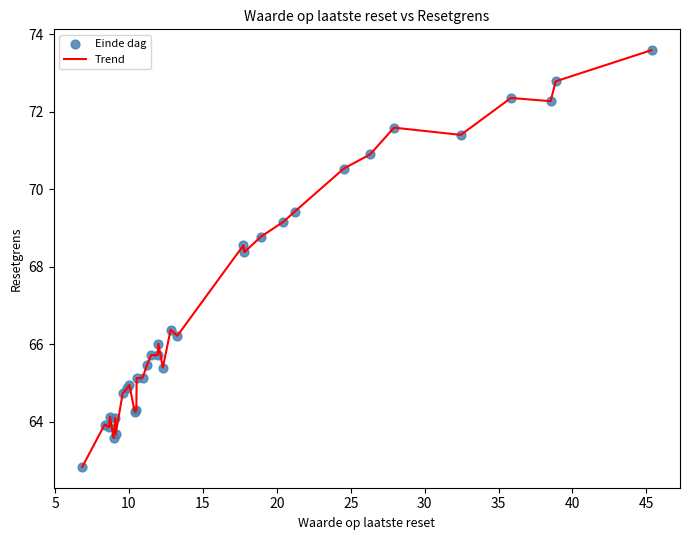

What is the maximum value shown in the chart?

73.6